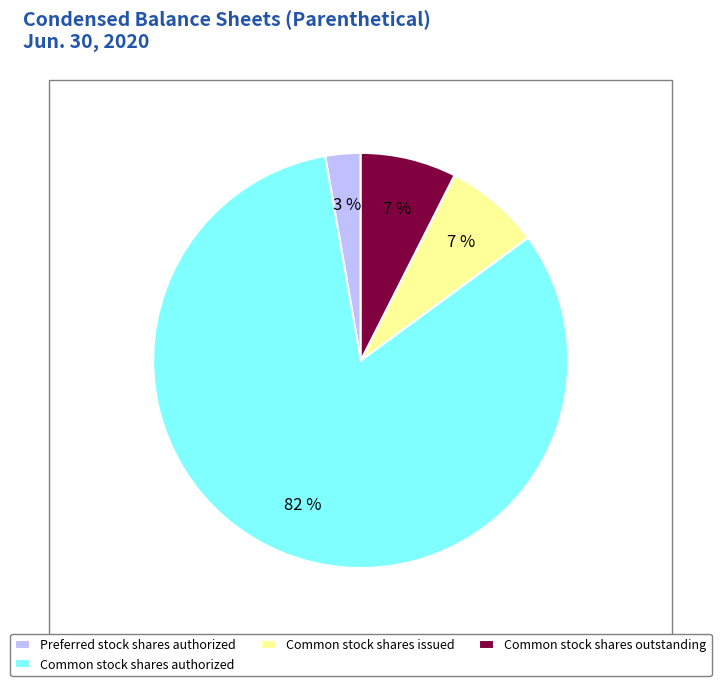

To the nearest percent, what portion does Common stock shares outstanding represent?

7%